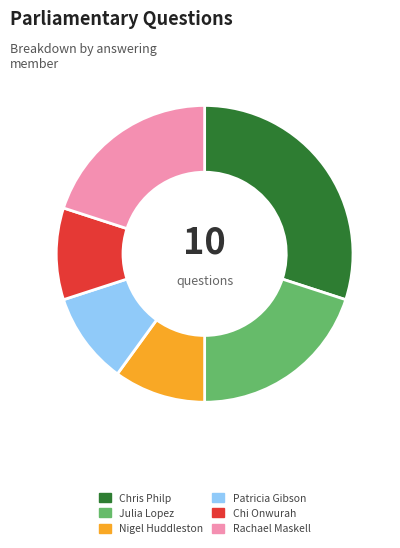

Is it true that Chris Philp is 30% of the pie?

True